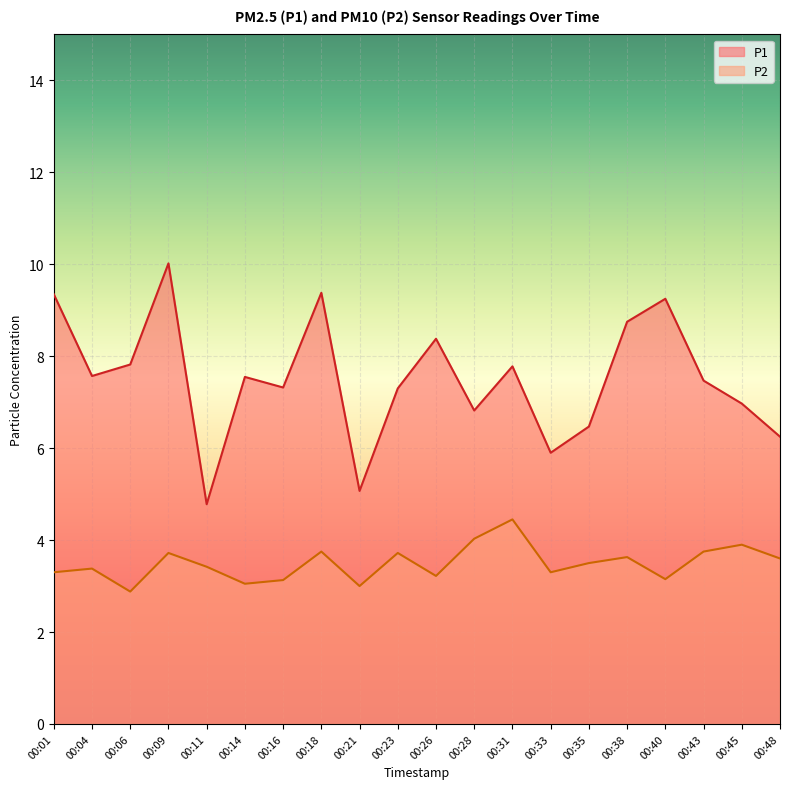

At which category does the chart reach its peak across all series?

00:09